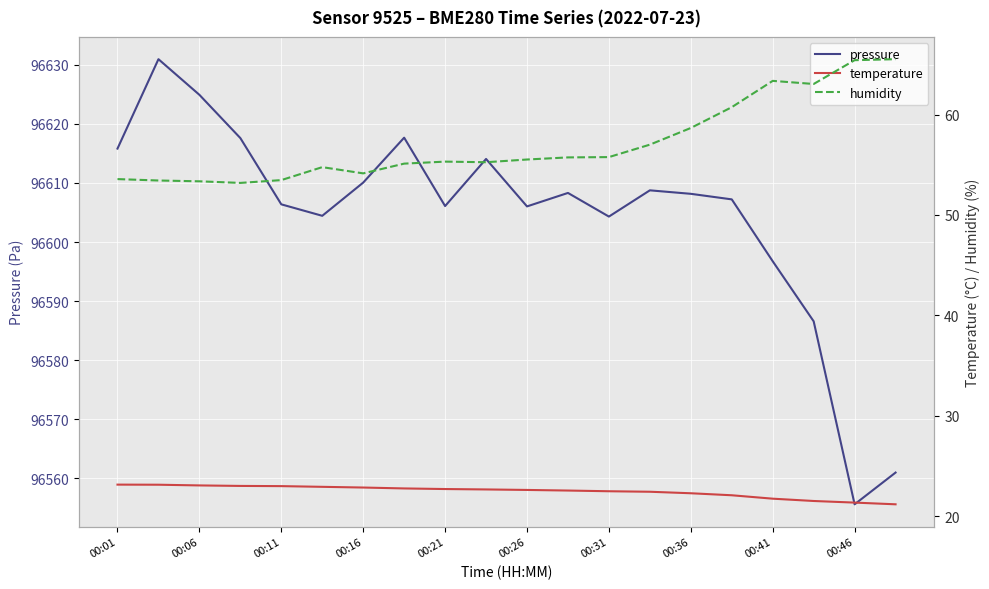

What is the maximum value for pressure?

96630.9